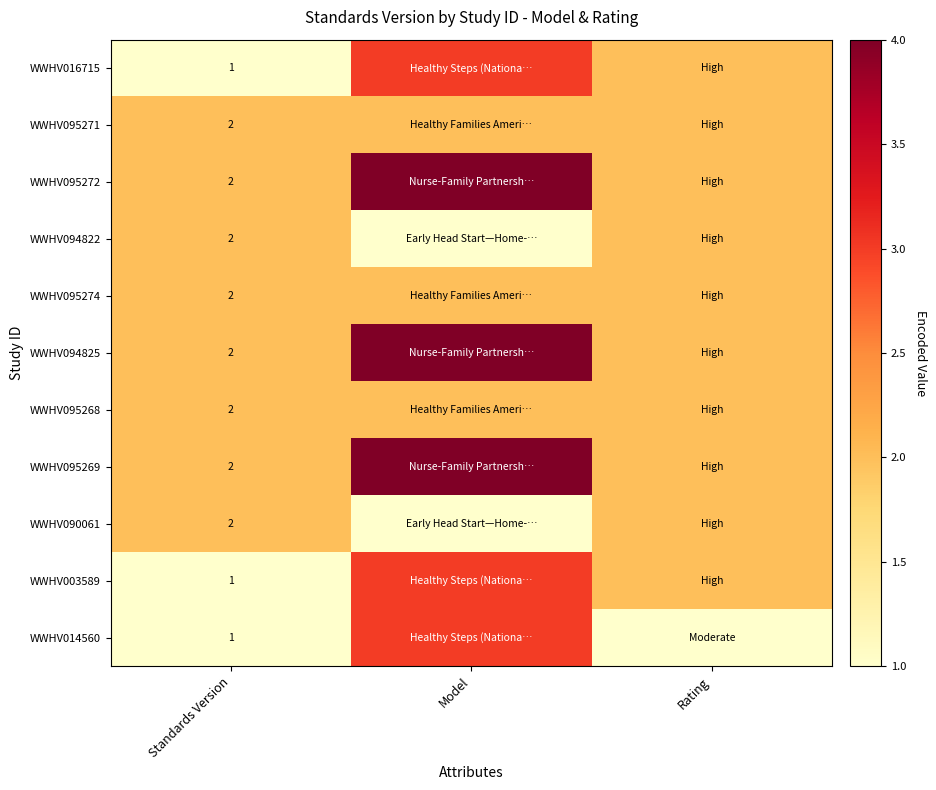

The value of WWHV090061 at Standards Version is 3. True or false?

False